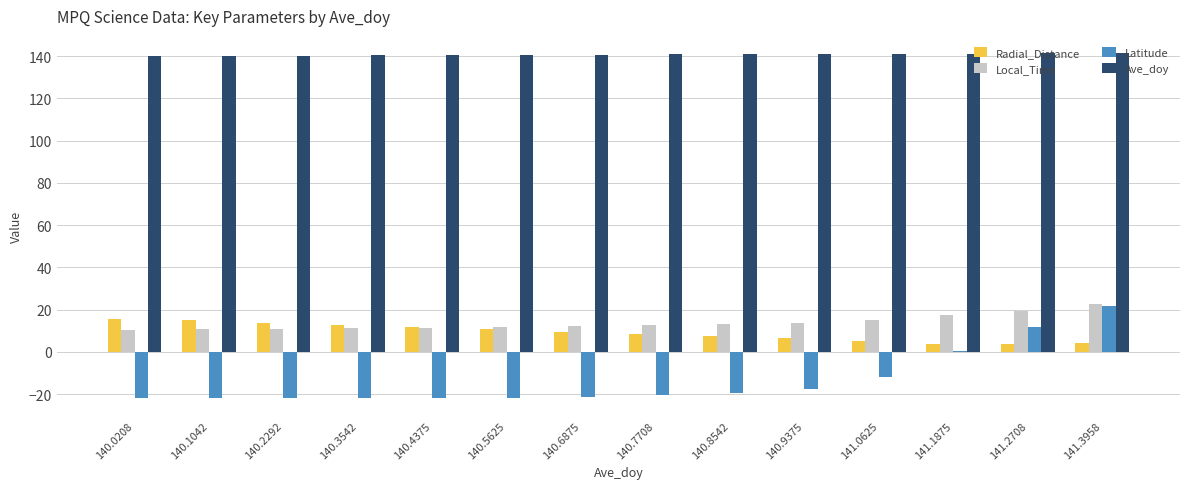

What is the smallest value displayed?

-21.9